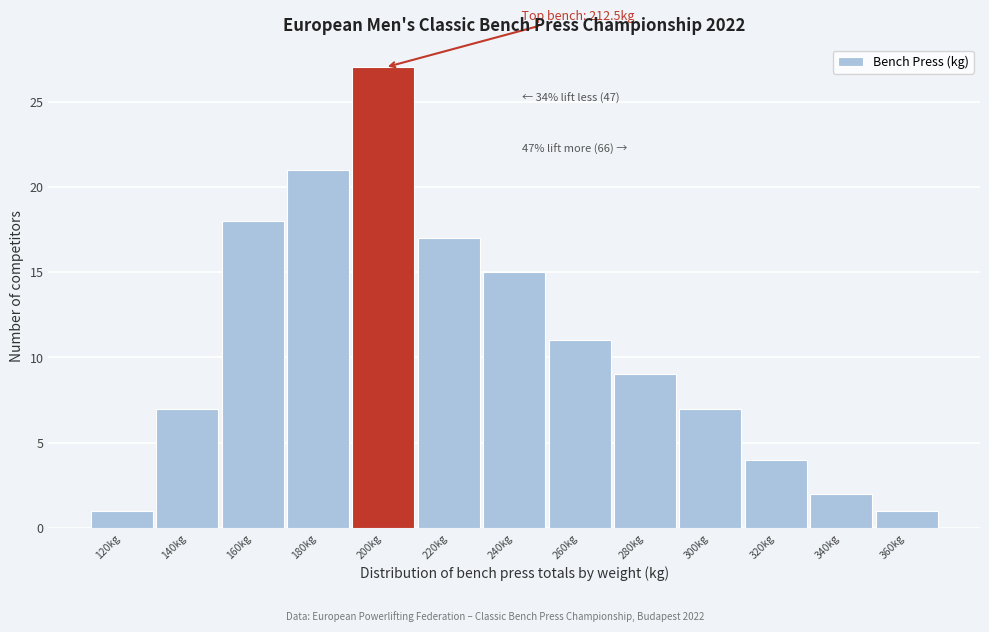

Reading right to left, what are all the values shown in this chart?

1	2	4	7	9	11	15	17	27	21	18	7	1